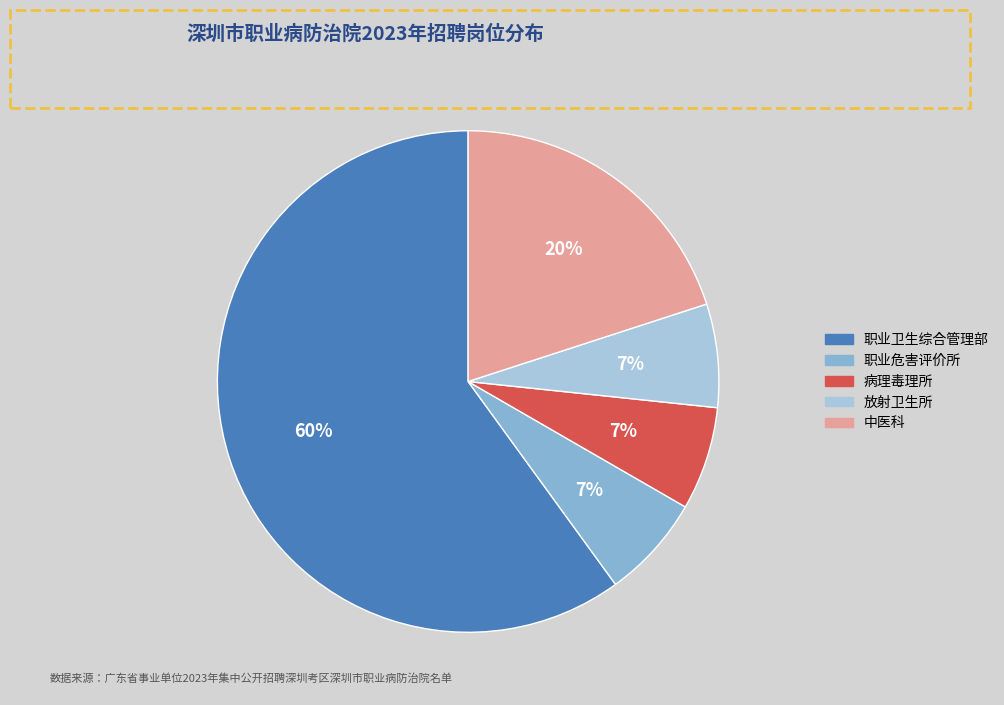

Between 职业危害评价所 and 职业卫生综合管理部, which is larger?

职业卫生综合管理部